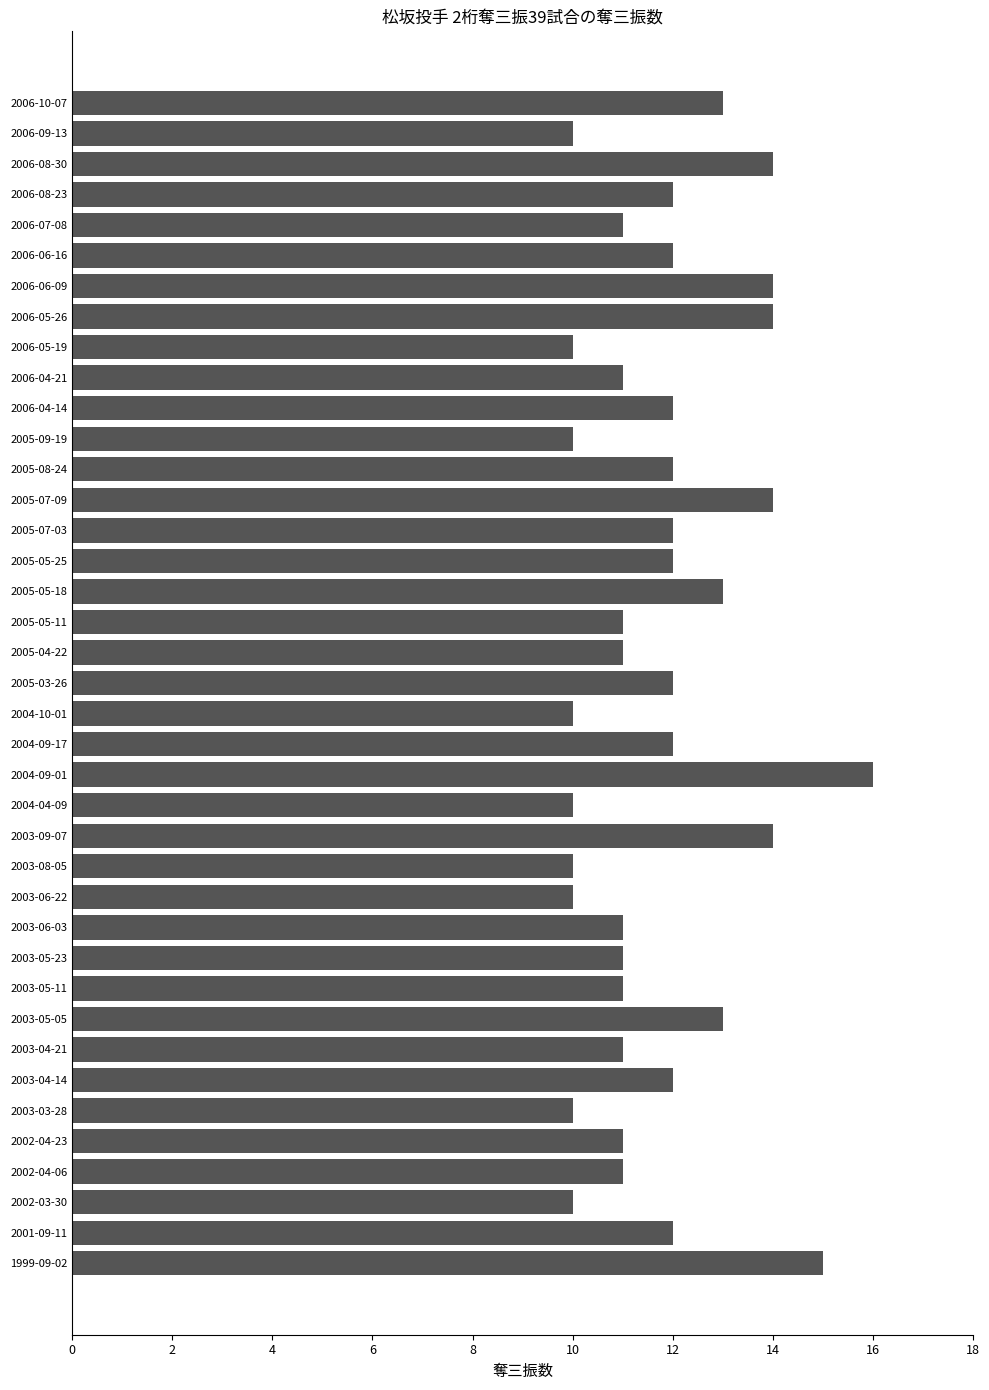

Between 2005-03-26 and 2005-05-18, which is larger?

2005-05-18